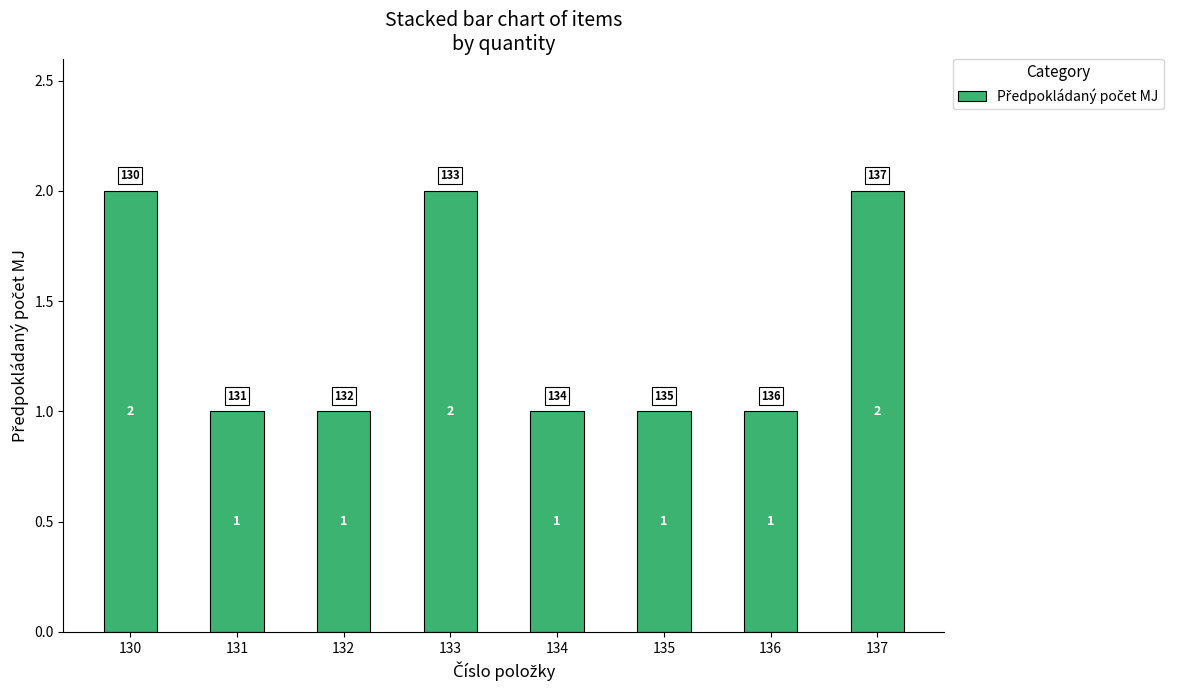

Is it true that the value at 130 is 2?

True